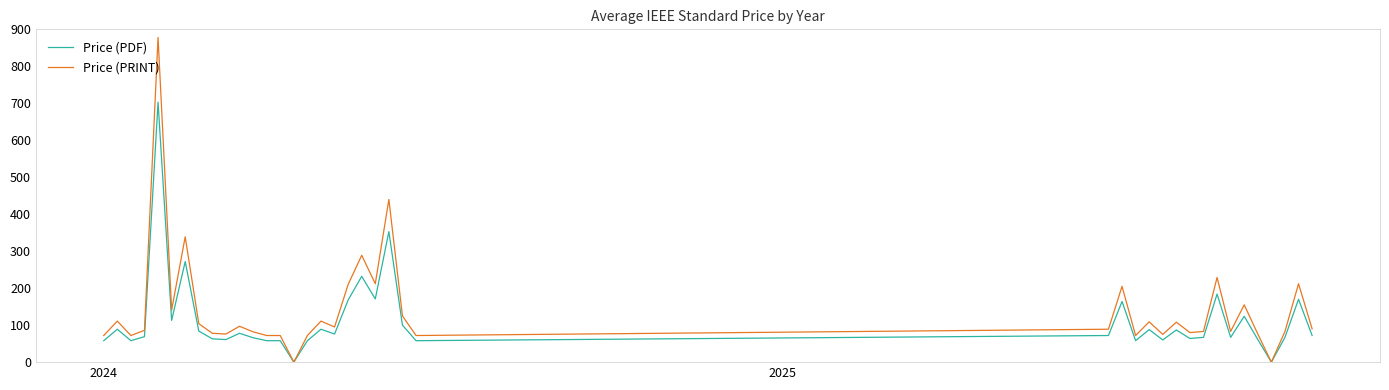

List the series in order of their peak value, highest first.

Price (PRINT), Price (PDF)